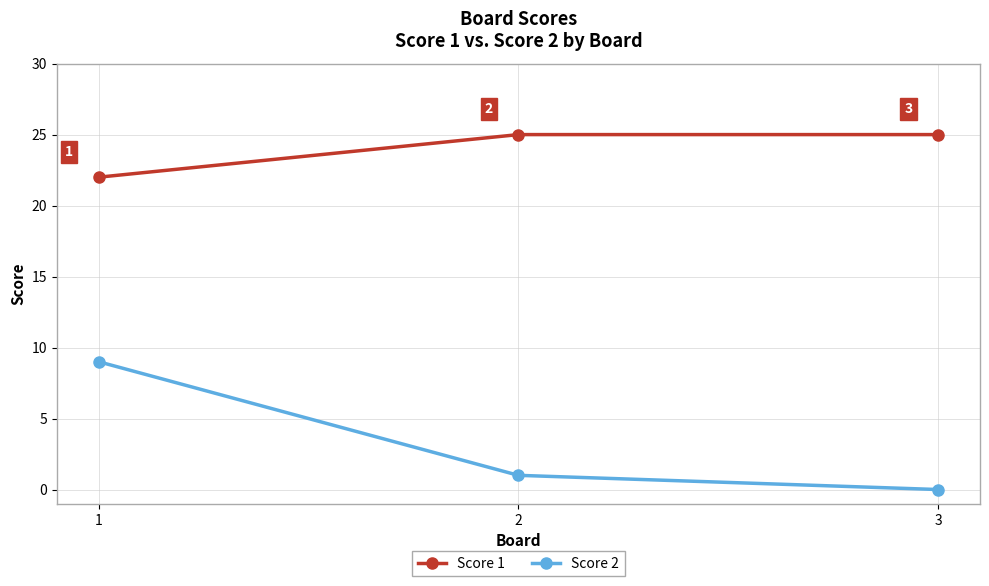

What is the total value across all series at 2?

26